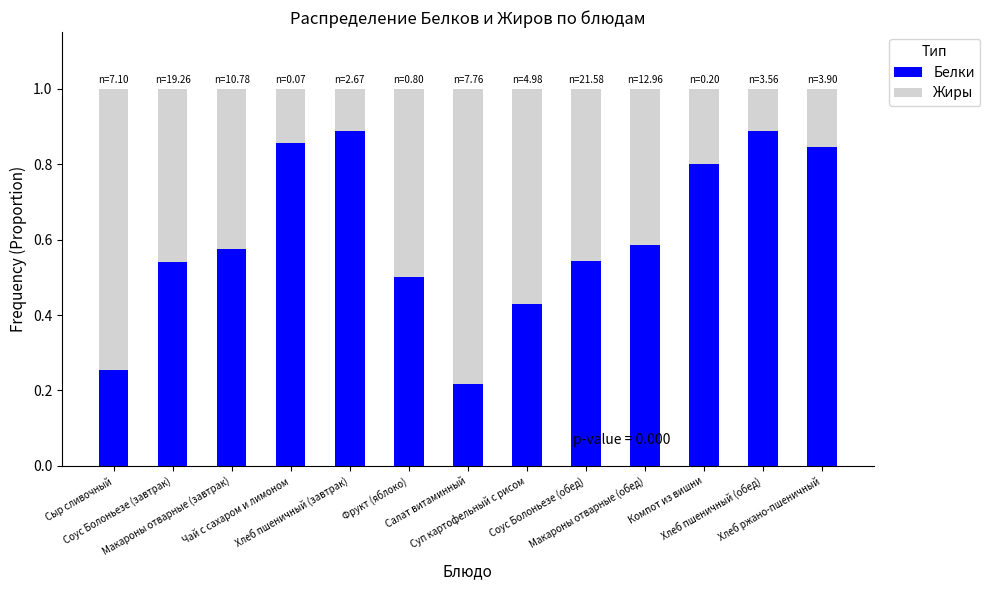

At which label is Жиры closest to 0?

Хлеб пшеничный (завтрак)